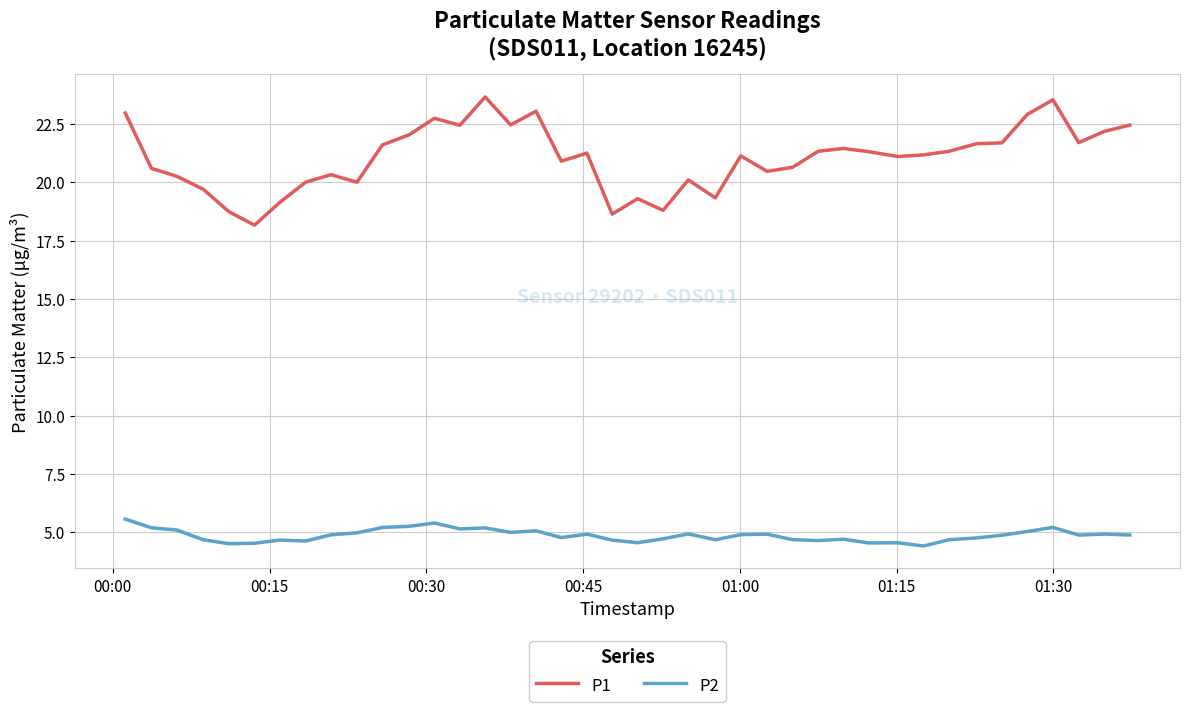

In P2, how many points are higher than both neighbors (excluding endpoints)?

11